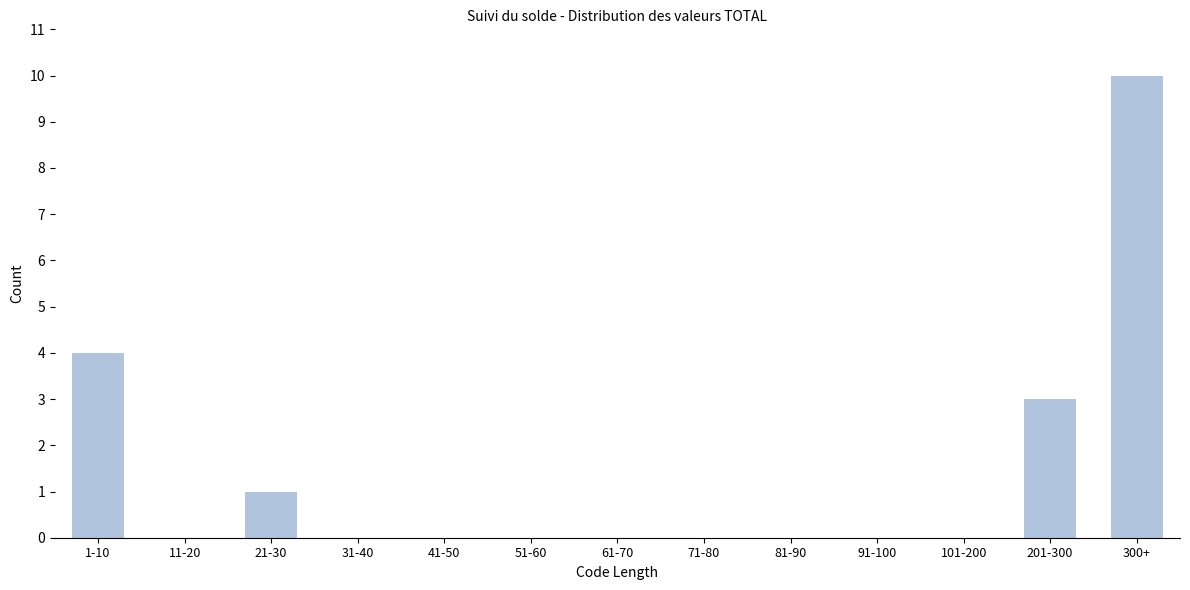

Reading right to left, transcribe all the data shown in this chart.

300+=10	201-300=3	101-200=0	91-100=0	81-90=0	71-80=0	61-70=0	51-60=0	41-50=0	31-40=0	21-30=1	11-20=0	1-10=4